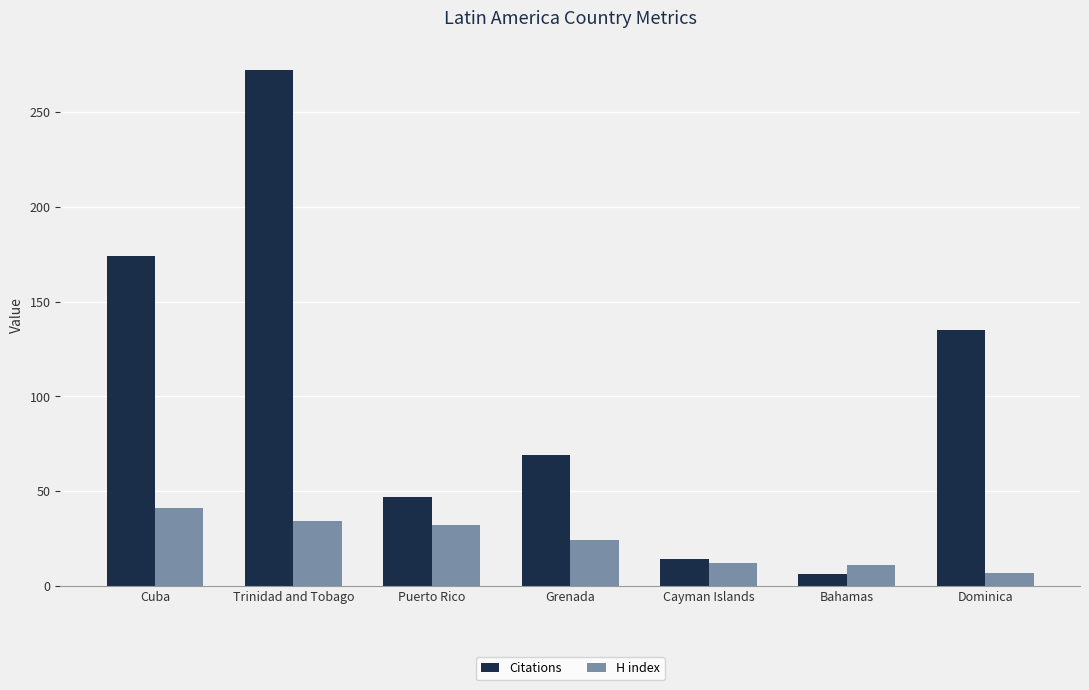

List the series in order of their peak value, lowest first.

H index, Citations